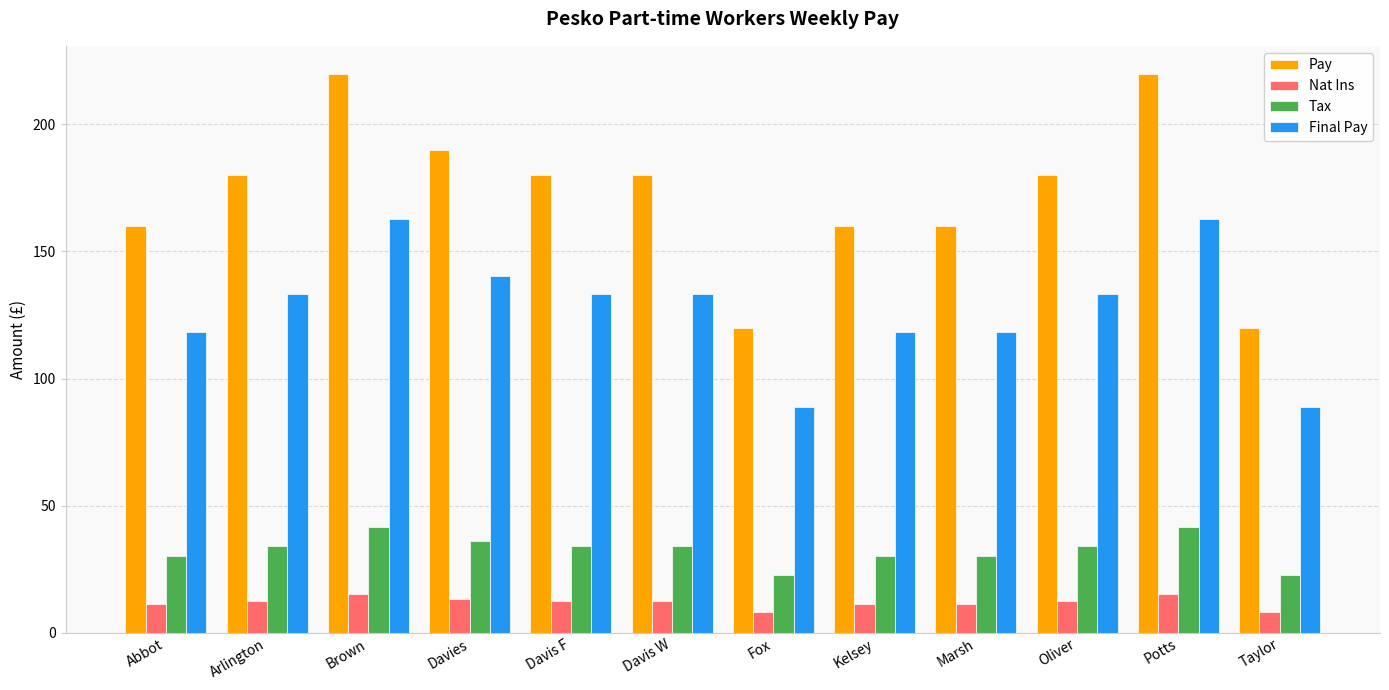

What is the difference between the maximum and second lowest values in the Pay series?

99.9